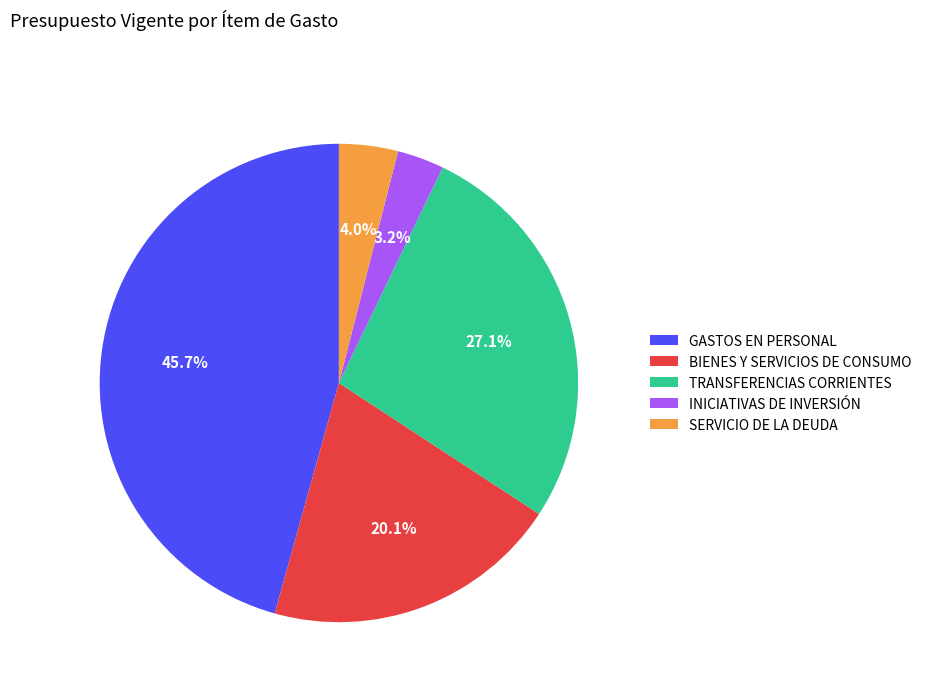

Does any single category account for the majority?

No